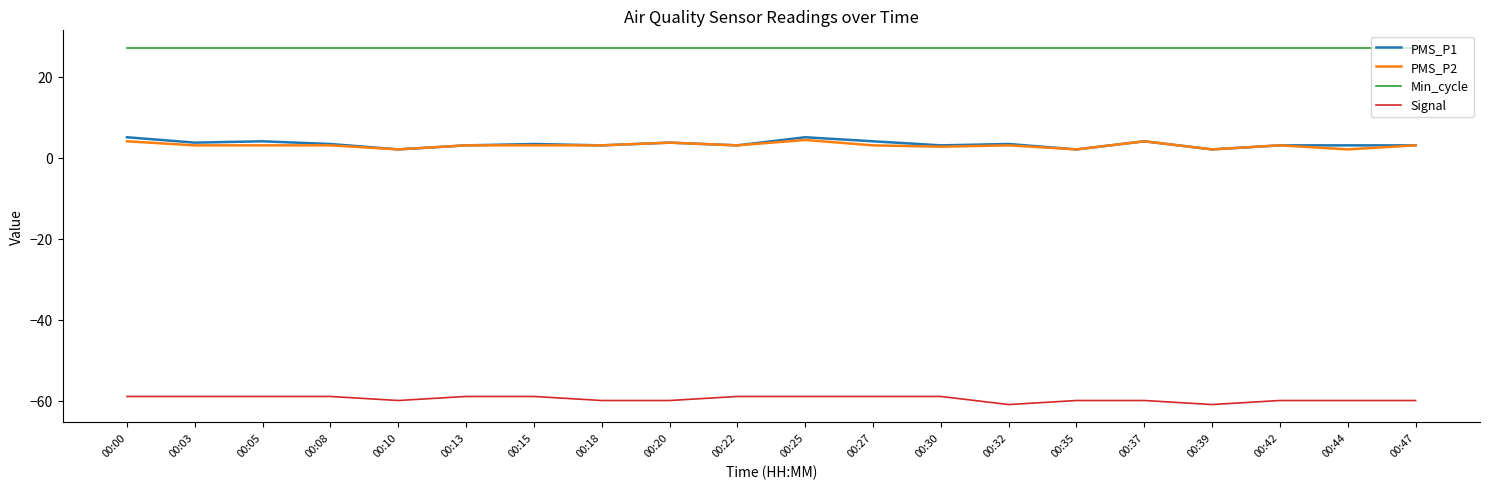

Which series has the largest range (max minus min)?

PMS_P1